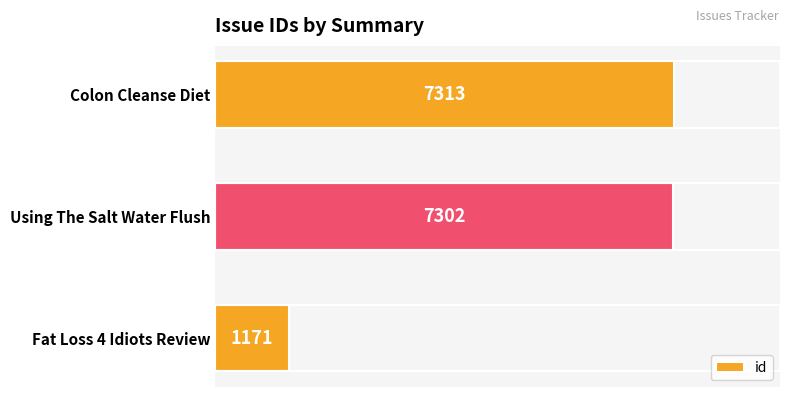

The chart shows a value of 10483 at Using The Salt Water Flush. True or false?

False